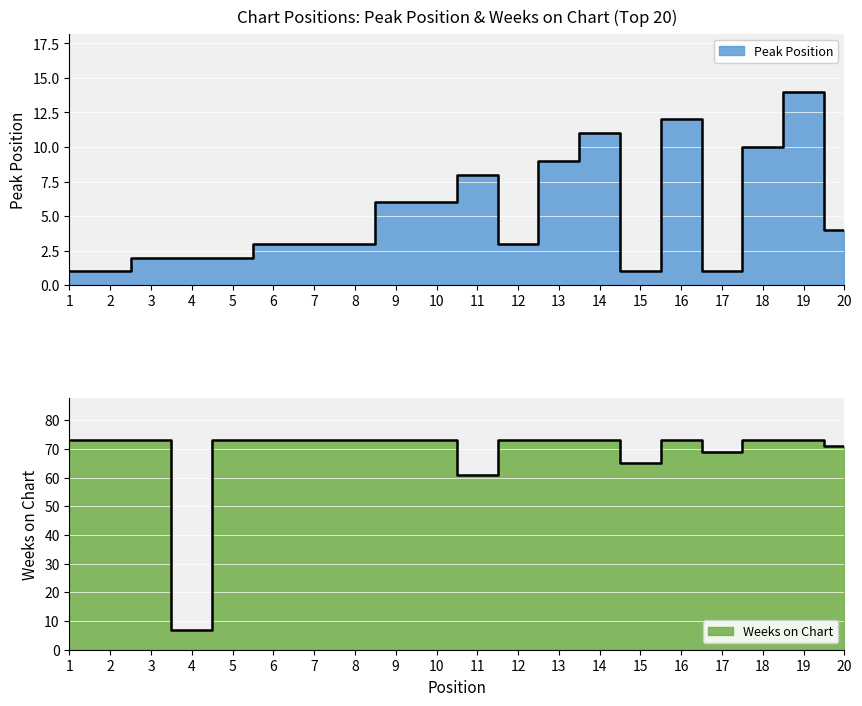

The value of Weeks on Chart at 12 is 18. True or false?

False